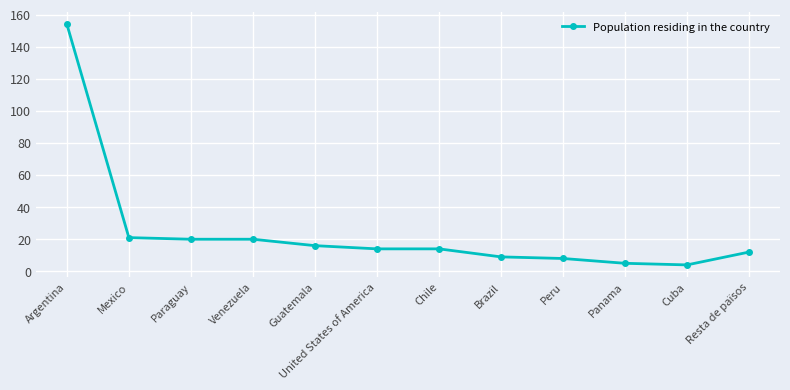

What is the label of the 1st point from the left?

Argentina